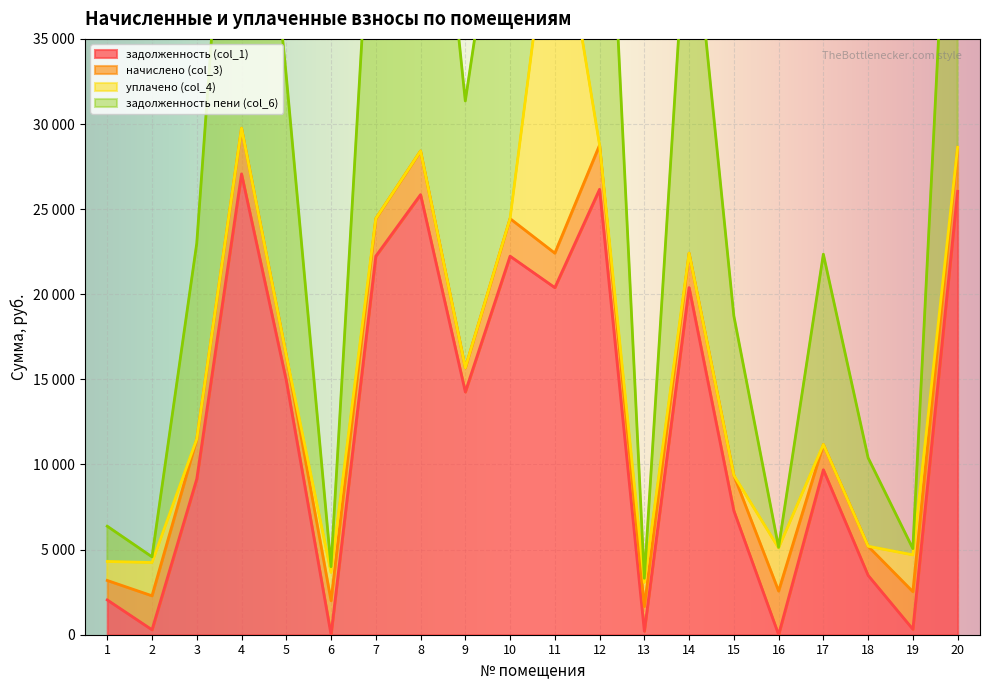

True or false: задолженность (col_1) has a value of 14261.5 at 9.

True